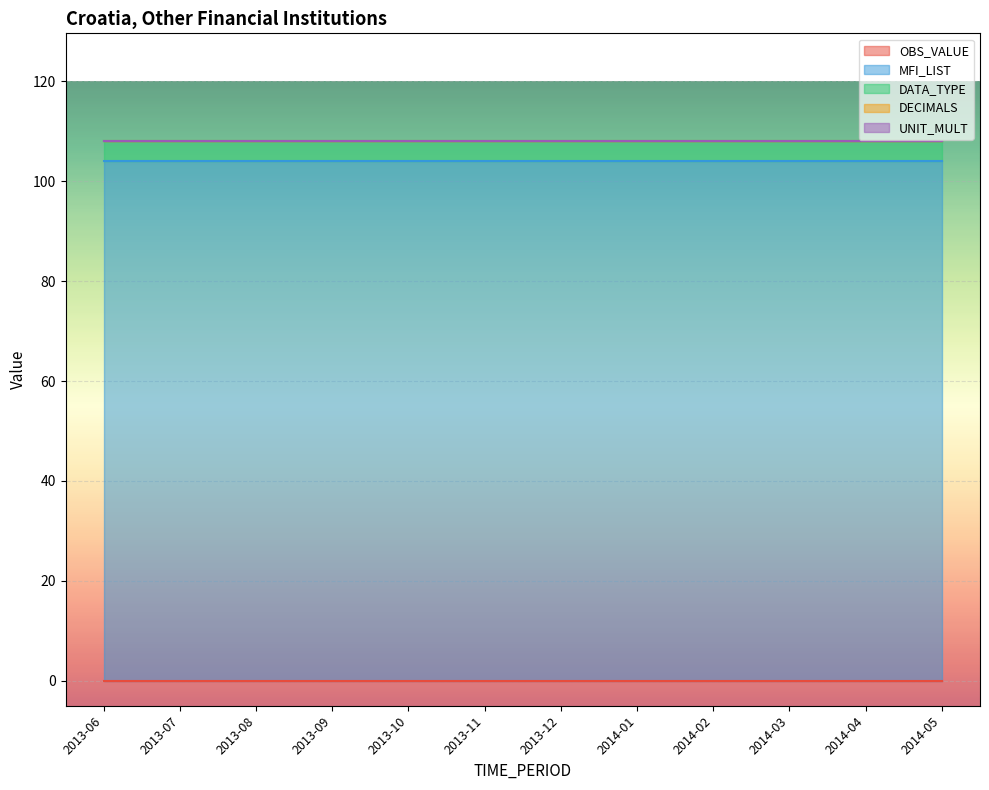

Between 2013-11 and 2014-02, which is larger?

2013-11